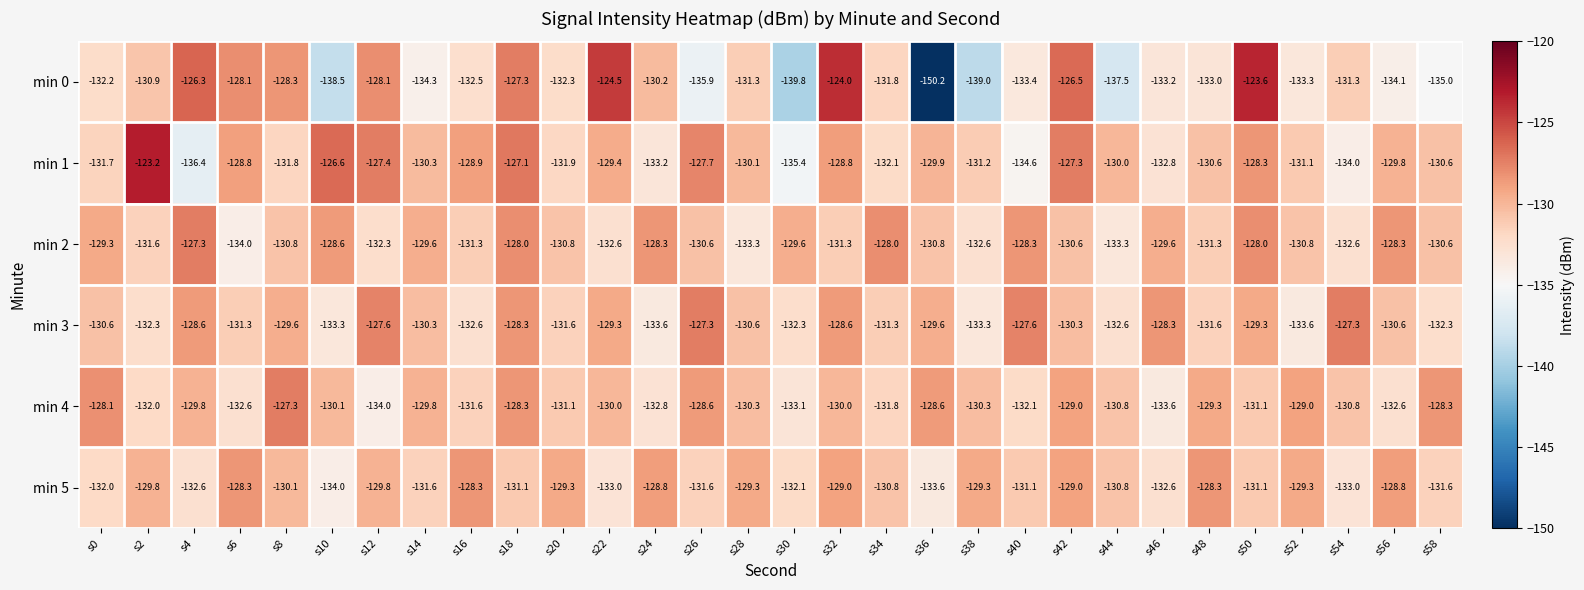

The value of min 2 at s48 is -198.1. True or false?

False